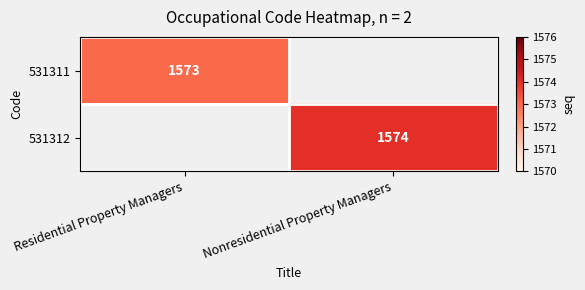

True or false: 531312 has a value of 1574 at Nonresidential Property Managers.

True